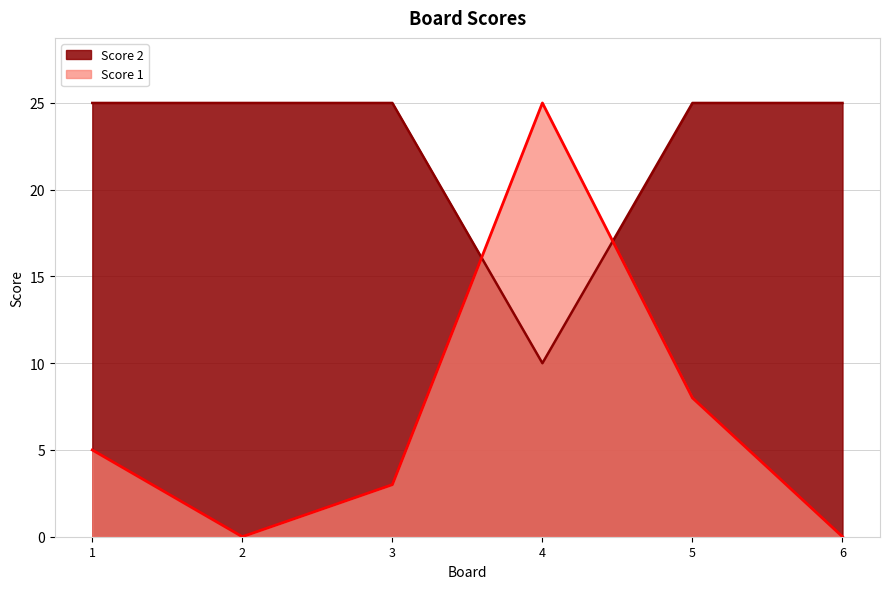

What is the average value of the Score 1 series?

7